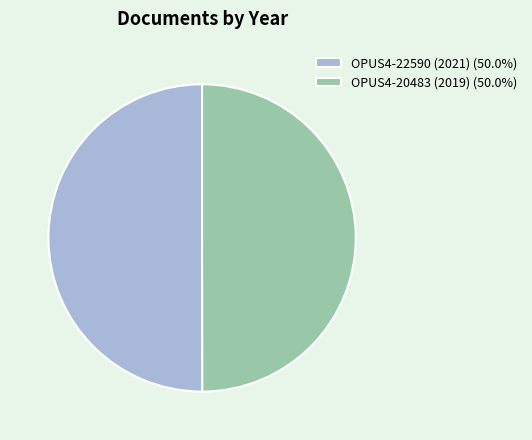

Do OPUS4-20483 (2019) (50.0%) and OPUS4-22590 (2021) (50.0%) together represent more than half of the pie?

Yes